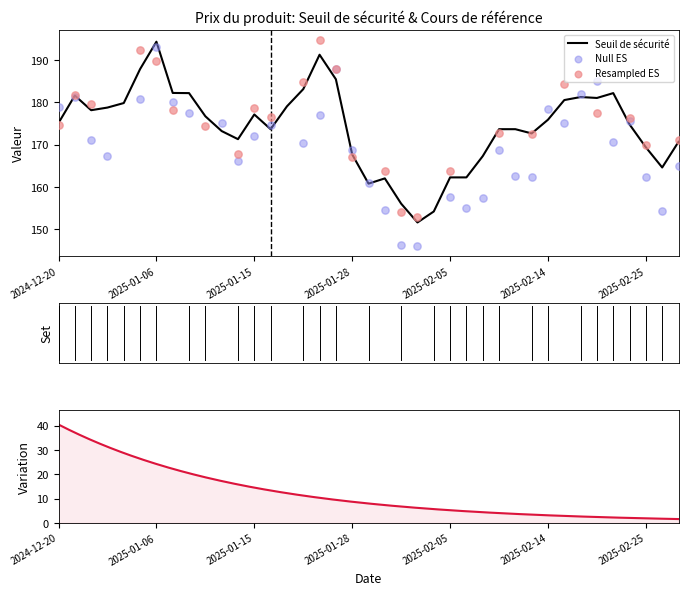

What is the lowest value of the Seuil de sécurité series?

151.7